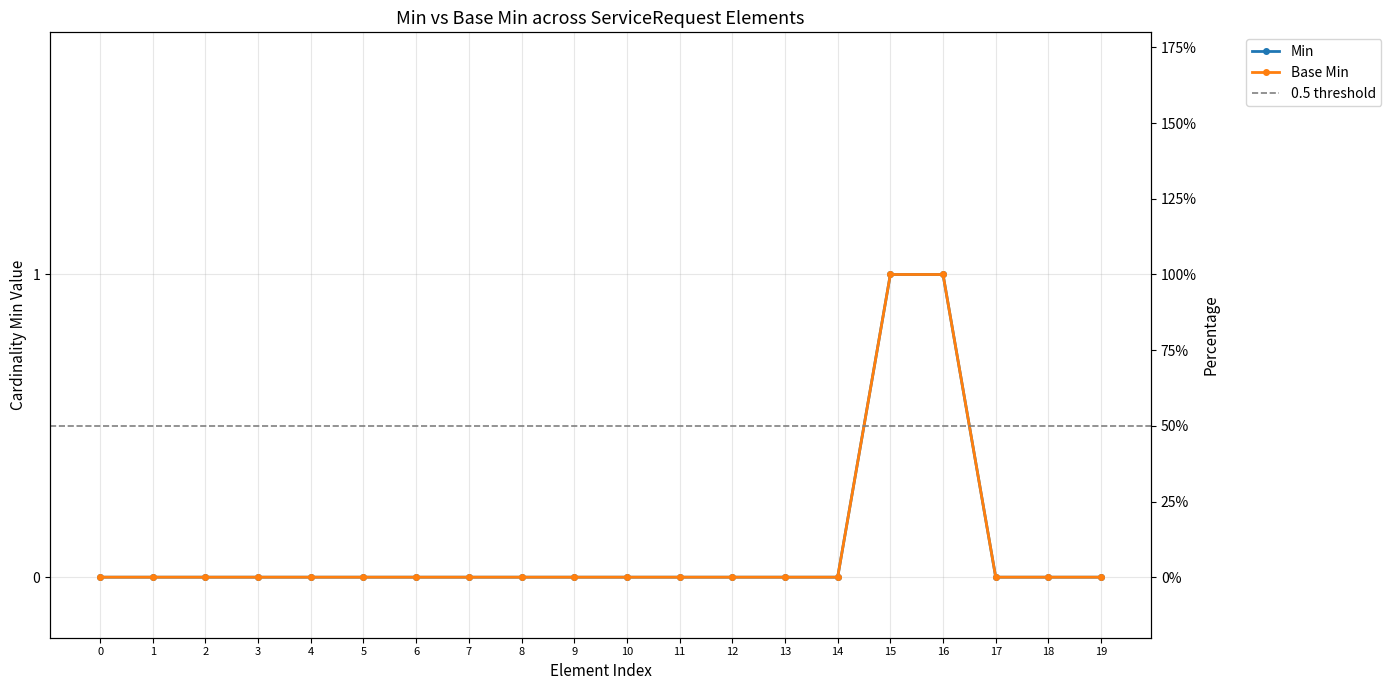

The value of Base Min at 11 is 0. True or false?

True